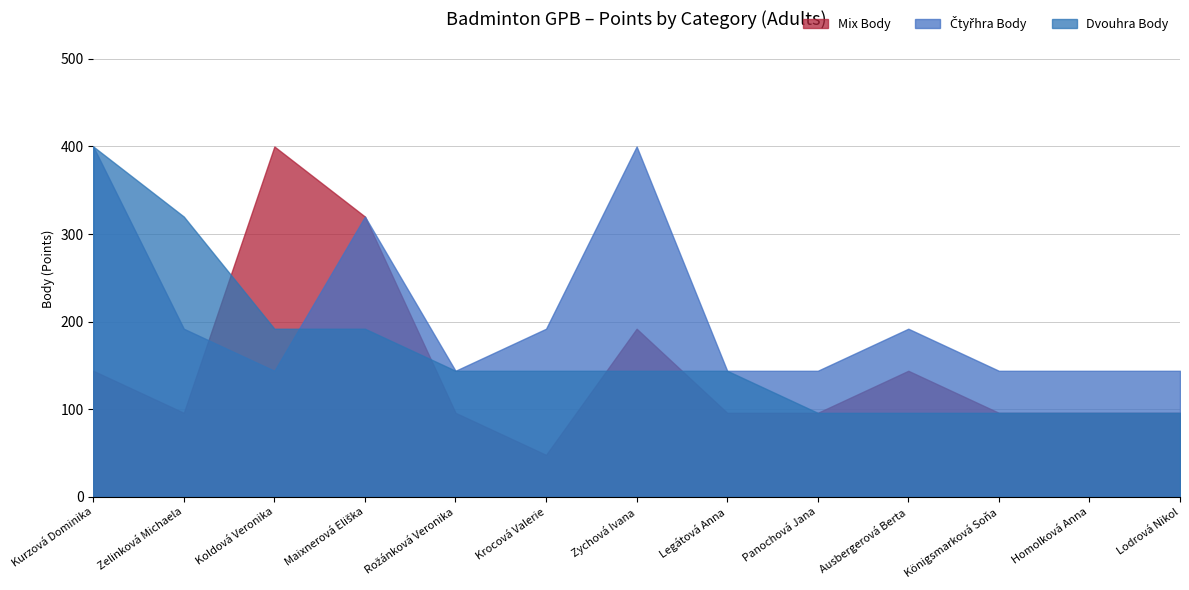

Which series has the widest spread of values?

Mix Body